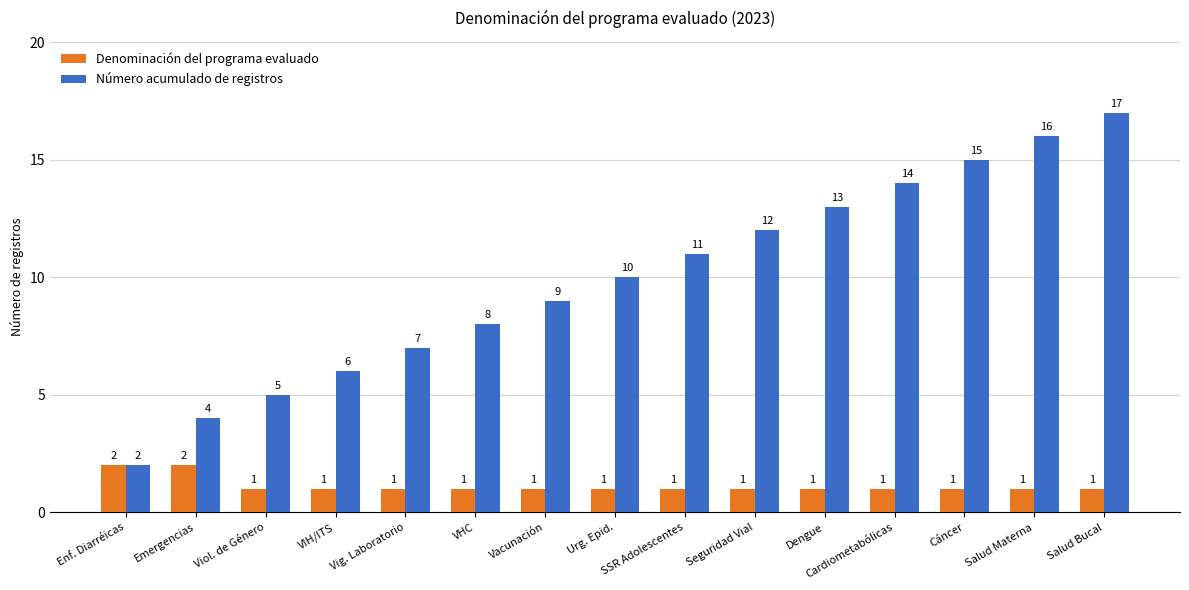

Reading left to right, extract all data points from this chart.

Denominación del programa evaluado: 2	2	1	1	1	1	1	1	1	1	1	1	1	1	1
Número acumulado de registros: 2	4	5	6	7	8	9	10	11	12	13	14	15	16	17